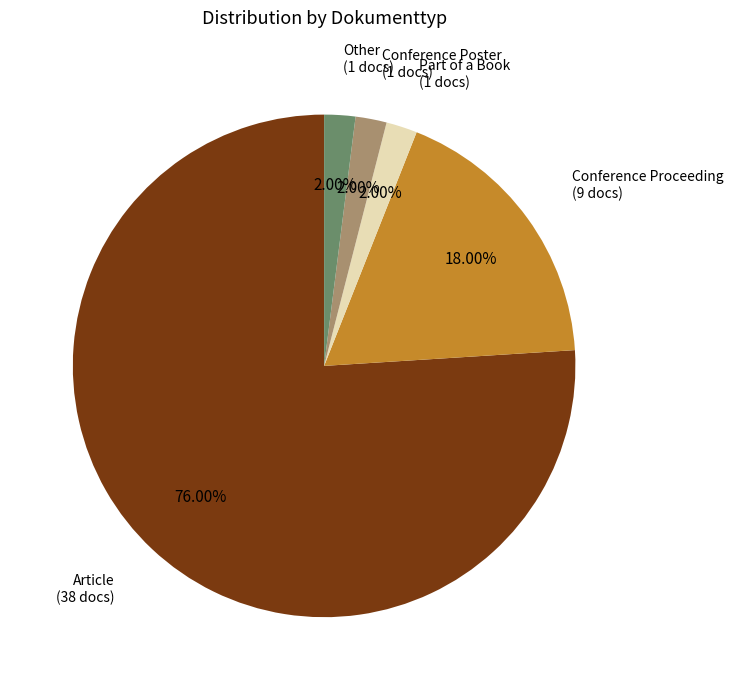

Is the sum of Other and Part of a Book greater than half?

No